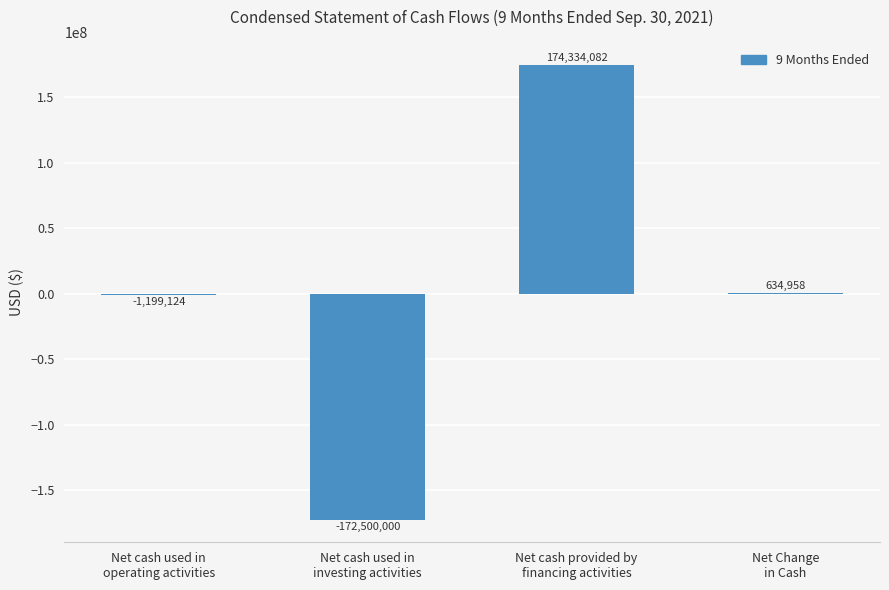

What is the sum of all values?

1269916